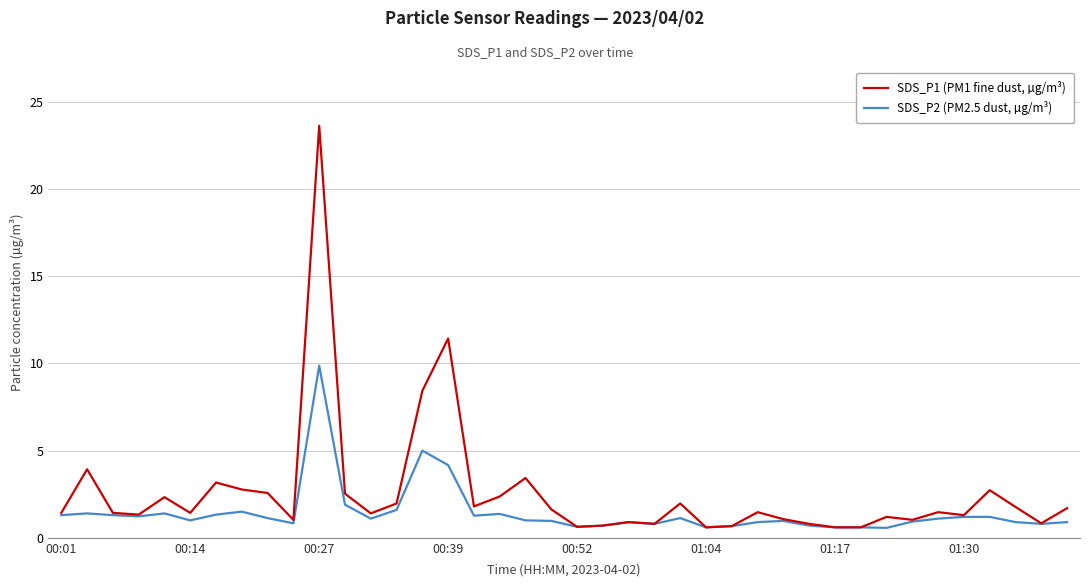

What is the average value of the SDS_P1 (PM1 fine dust, µg/m³) series?

2.6